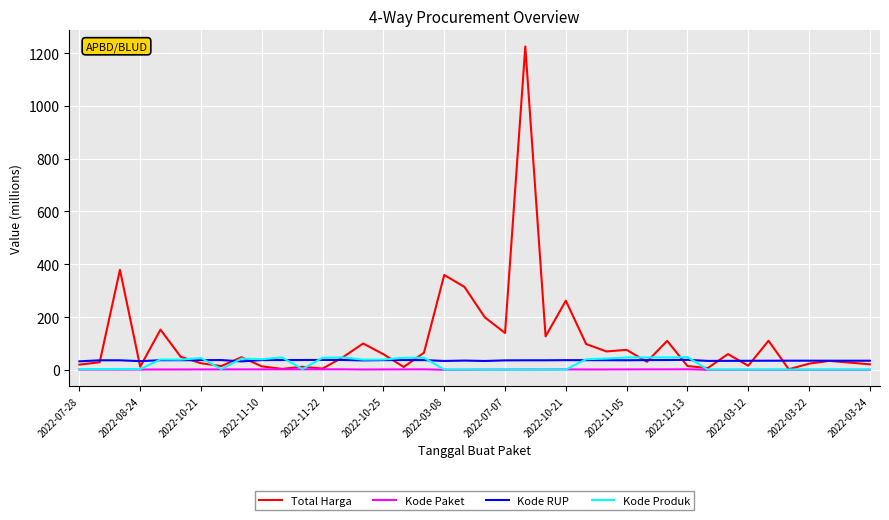

Which series has the largest total across all categories?

Total Harga